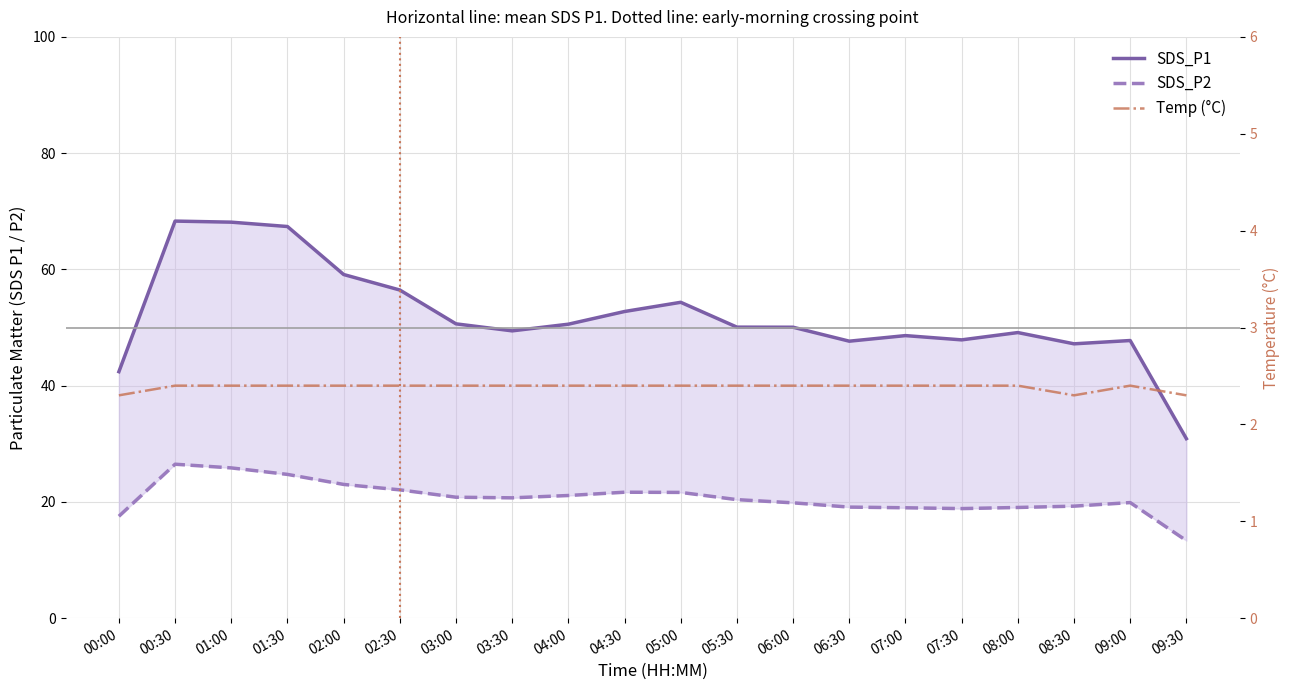

What is the smallest value displayed?

2.3